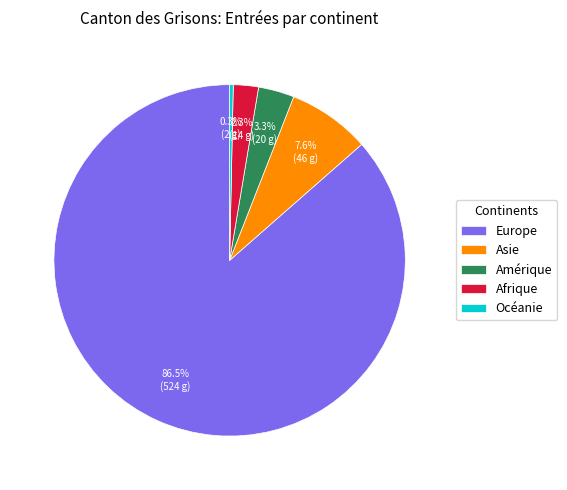

Combined, do Europe and Océanie account for over 50%?

Yes